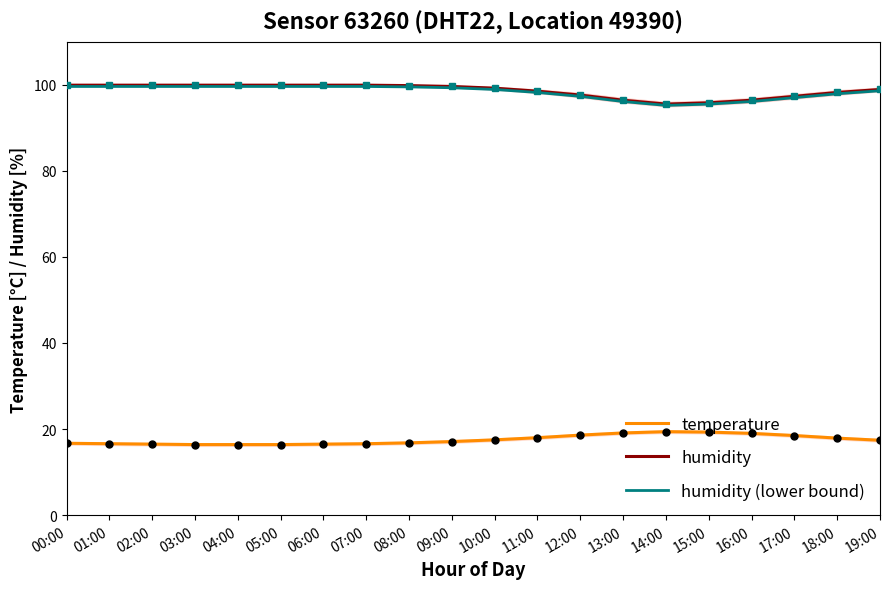

What are all the series names shown in the legend?

temperature, humidity, humidity (lower bound)